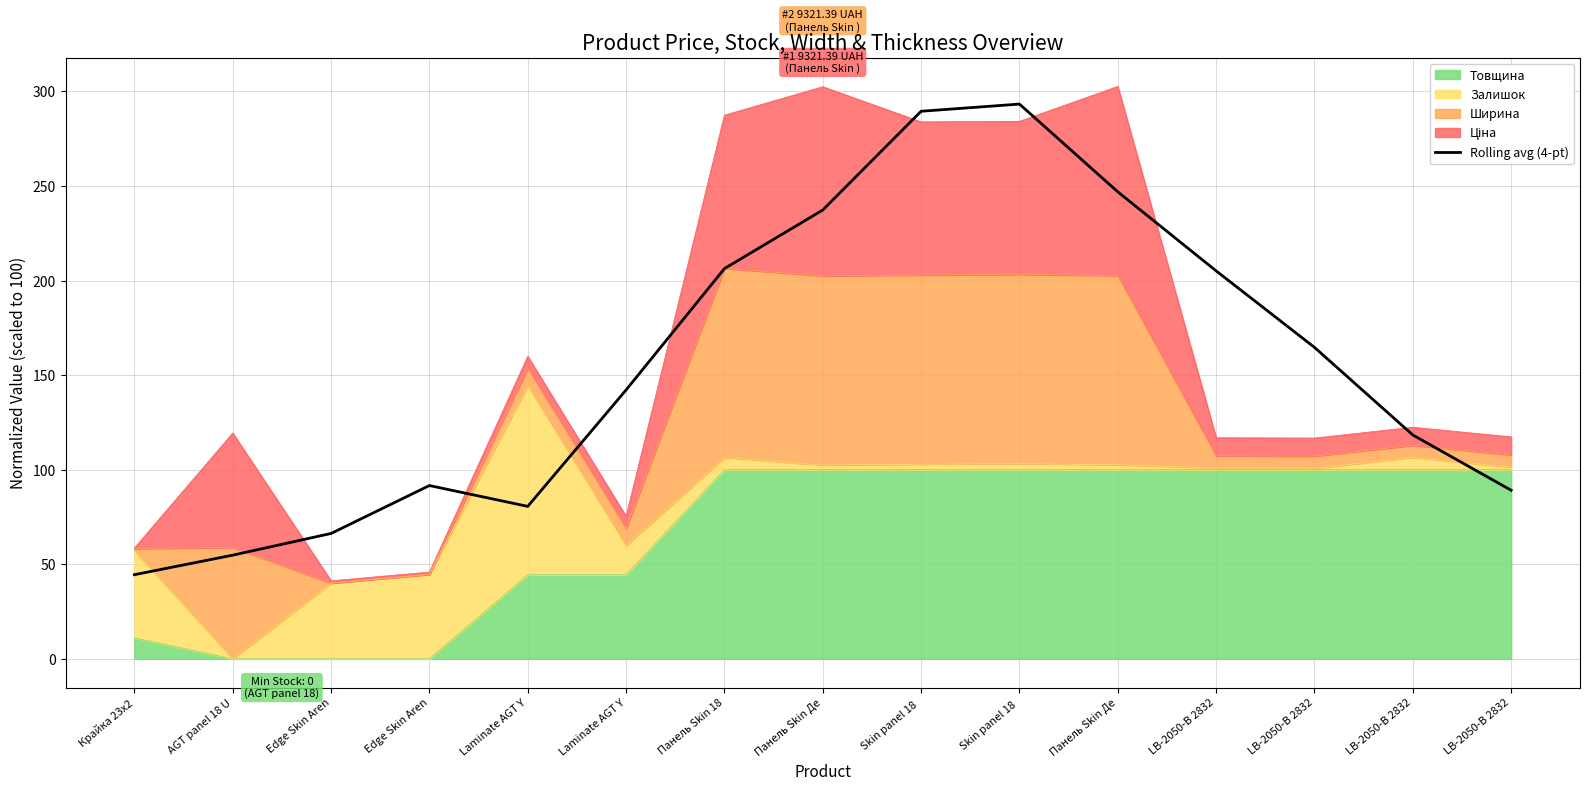

Reading left to right, transcribe all the data shown in this chart.

Крайка 23x2=44.5	AGT panel 18 U=54.8	Edge Skin Aren=66.3	Edge Skin Aren=91.6	Laminate AGT Y=80.6	Laminate AGT Y=142.2	Панель Skin 18=206.3	Панель Skin Де=237.3	Skin panel 18 =289.5	Skin panel 18 =293.3	Панель Skin Де=246.9	LB-2050-В 2832=205.1	LB-2050-В 2832=164.7	LB-2050-В 2832=118.4	LB-2050-В 2832=89.1